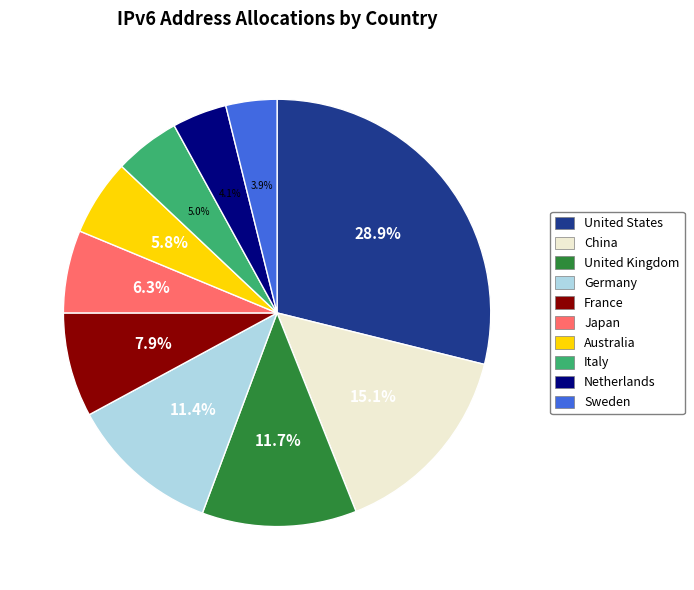

The Germany slice represents 1% of the pie. True or false?

False